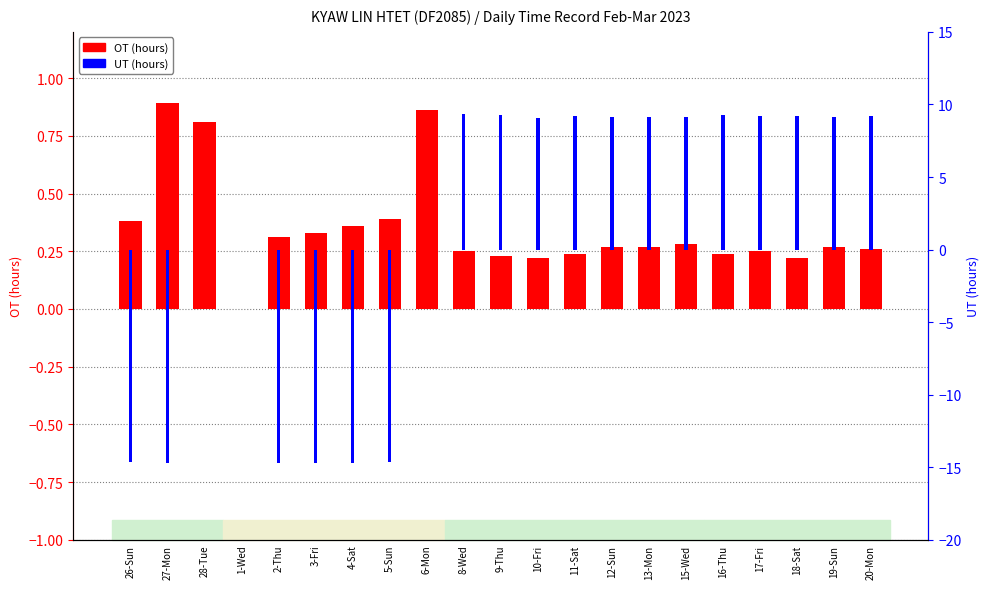

Which series has the widest spread of values?

UT (hours)